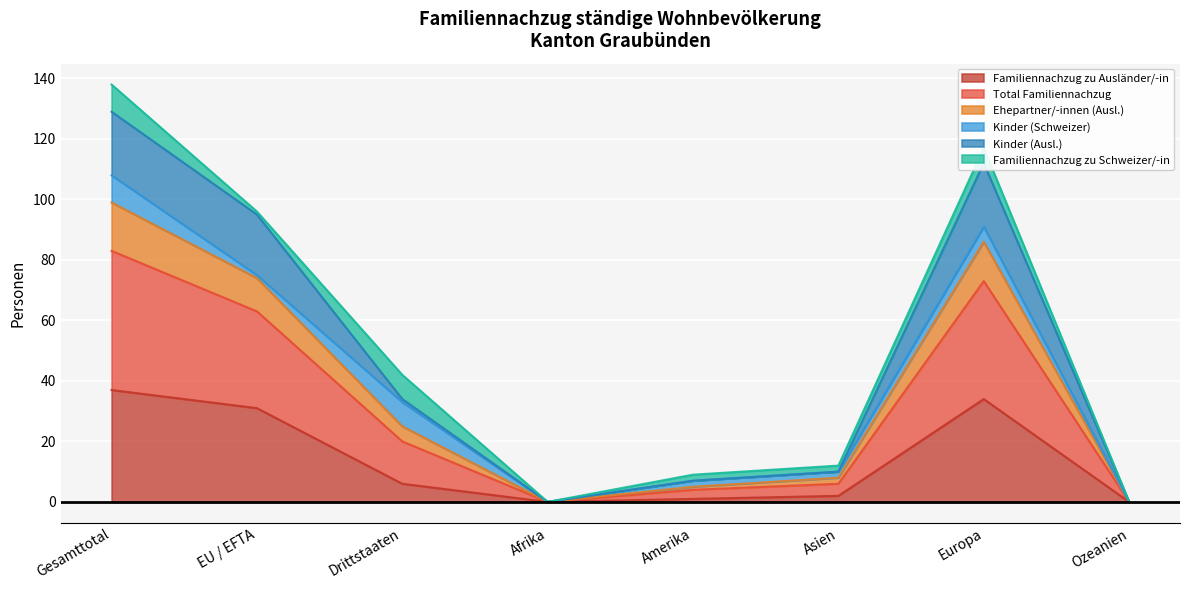

How many lines are shown in the chart?

6